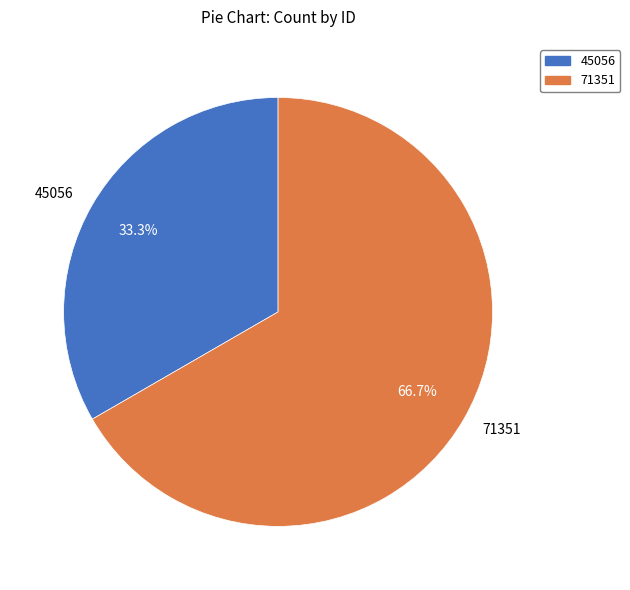

Is it true that 71351 is 67% of the pie?

True